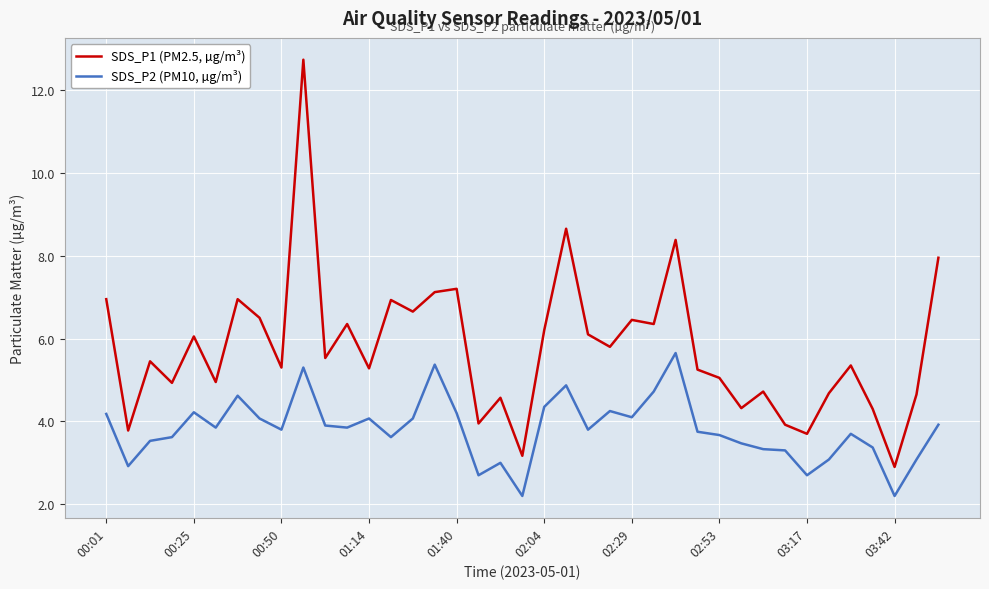

True or false: SDS_P1 (PM2.5, µg/m³) and SDS_P2 (PM10, µg/m³) intersect in this chart.

False